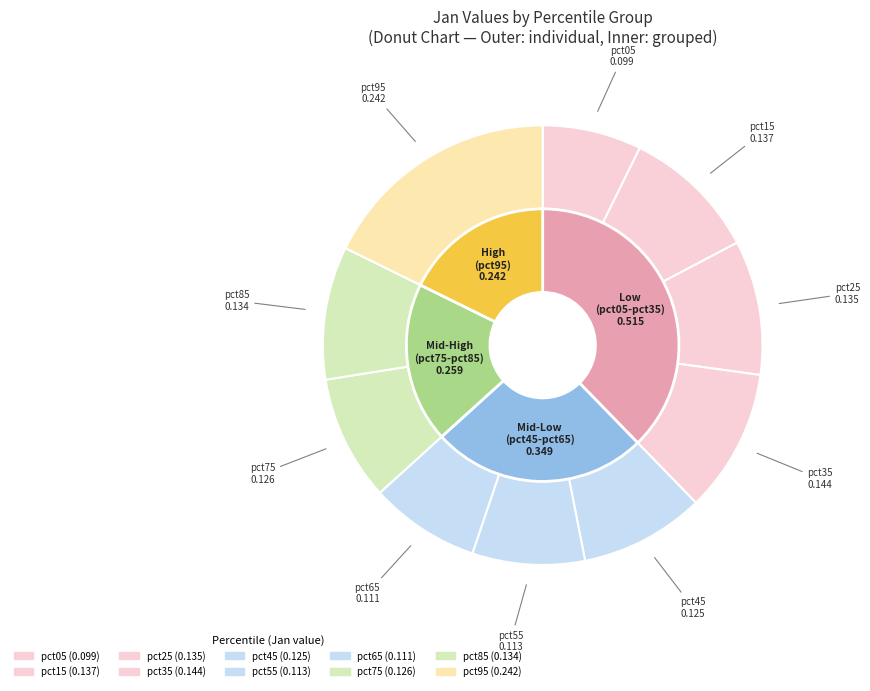

How many slices are in this pie chart?

10